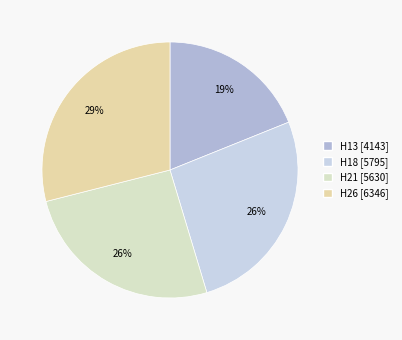

Rank the categories by value from highest to lowest.

H26, H18, H21, H13